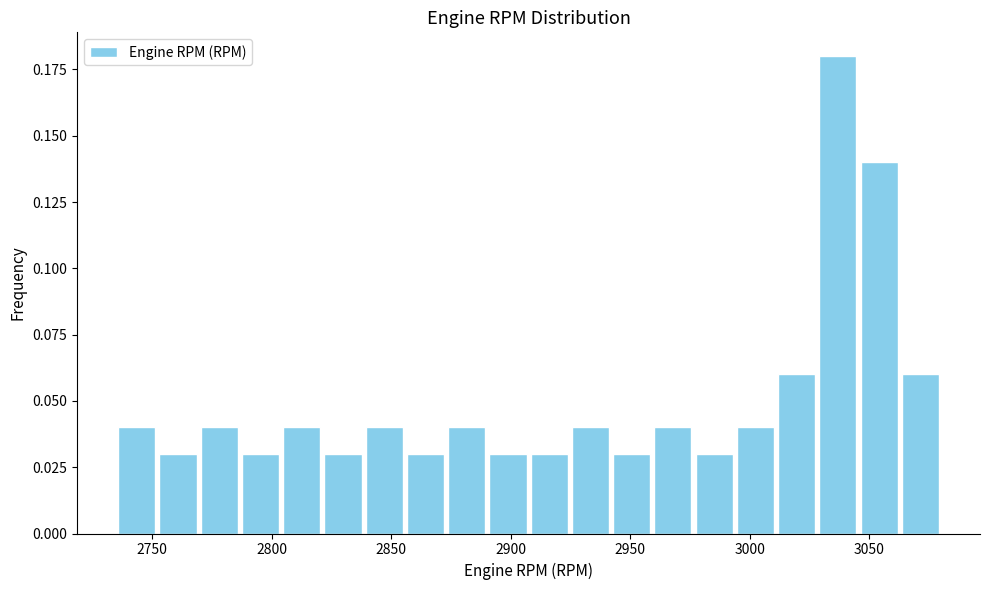

Read against the x-axis, roughly where is the centre of the tallest bar?

3035